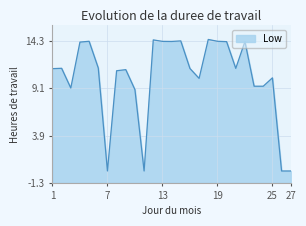

What is the approximate value at 22?

14.2